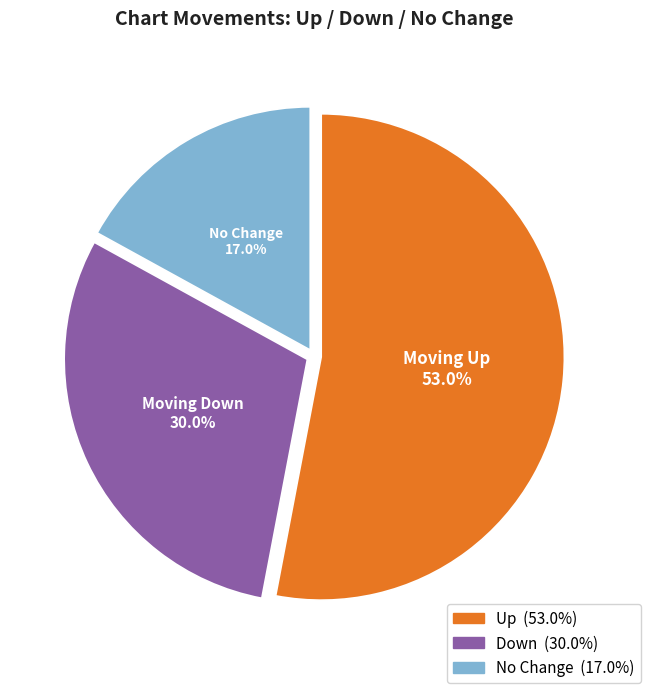

Is there any slice that represents more than half of the pie?

Yes